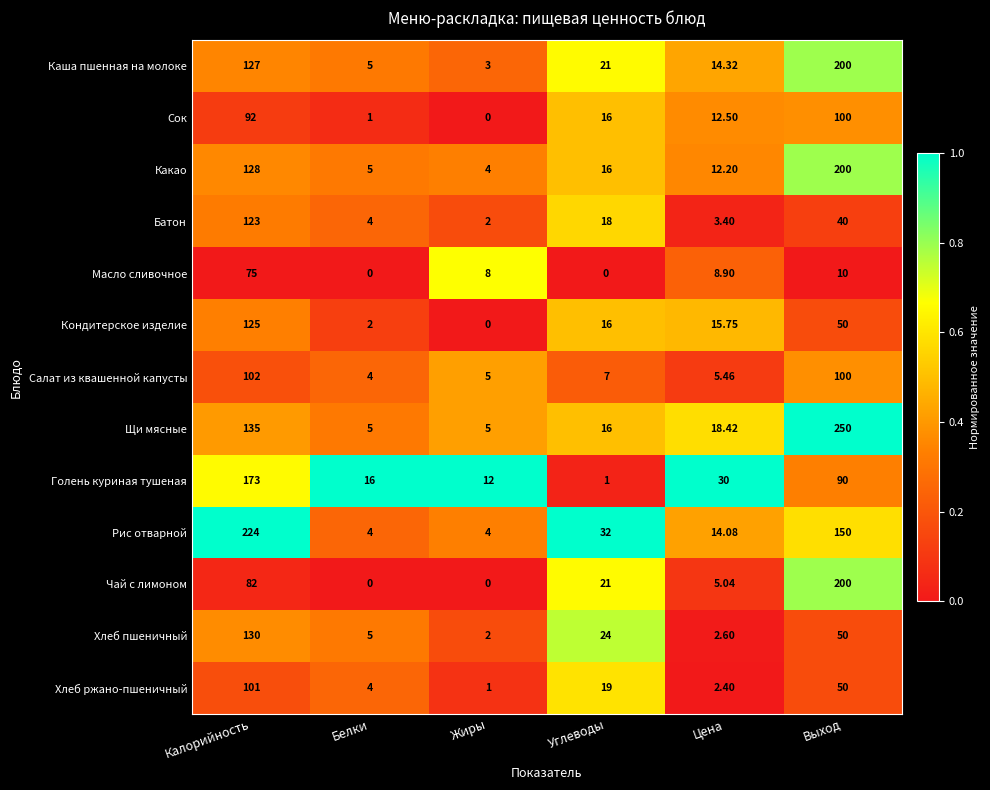

How many series are shown in this chart?

13